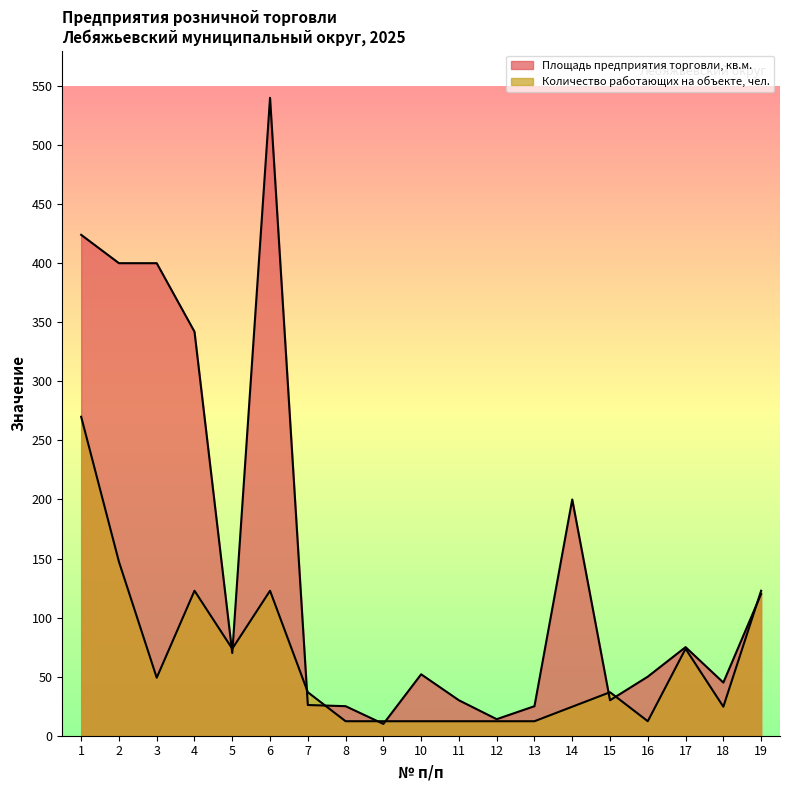

What is the greatest value displayed?

540.0